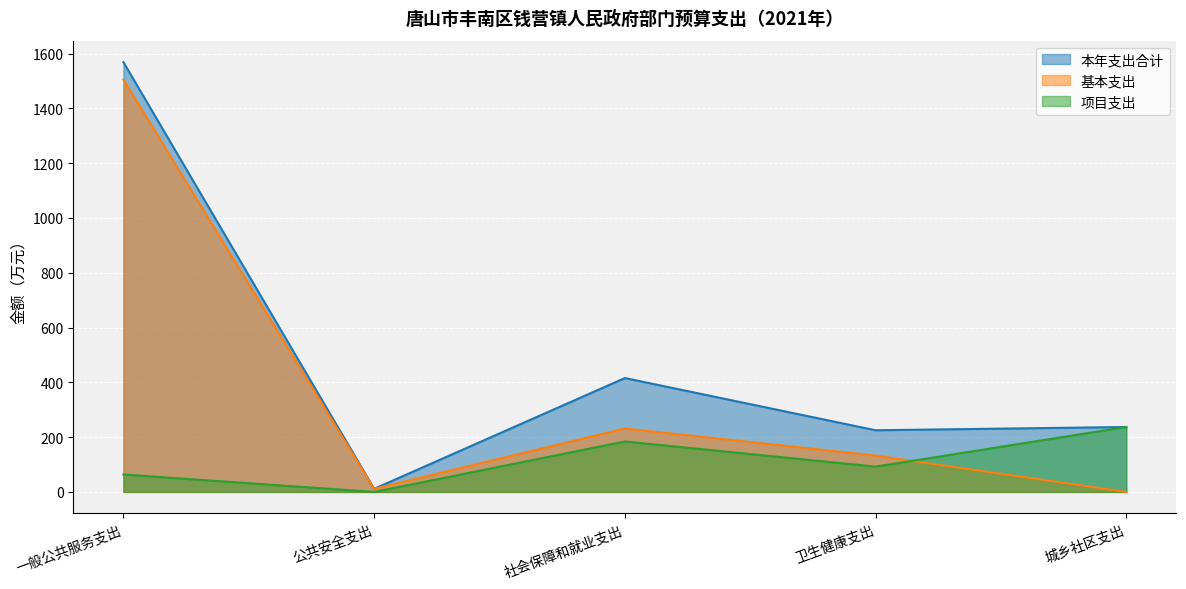

True or false: 本年支出合计 has more than 1 interior local peaks.

False